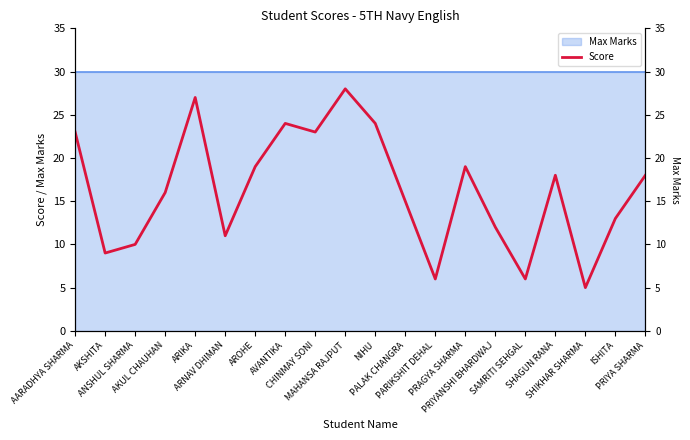

List the labels in order of value, smallest first.

SHIKHAR SHARMA, PARIKSHIT DEHAL, SAMRITI SEHGAL, AKSHITA, ANSHUL SHARMA, ARNAV DHIMAN, PRIYANSHI BHARDWAJ, ISHITA, PALAK CHANGRA, AKUL CHAUHAN, SHAGUN RANA, PRIYA SHARMA, AROHE, PRAGYA SHARMA, AARADHYA SHARMA, CHINMAY SONI, AVANTIKA, NIHU, ARIKA, MAHANSA RAJPUT